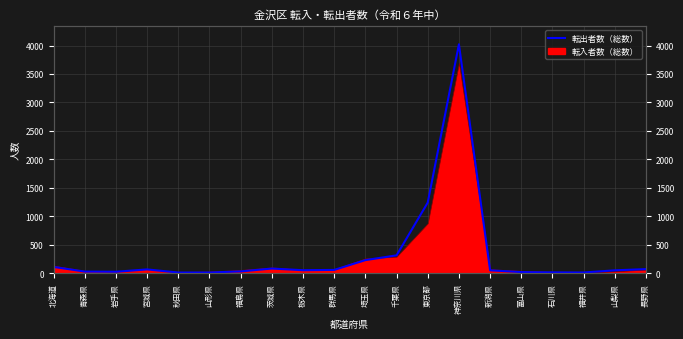

What is the change in value from 栃木県 to 神奈川県?

+3968